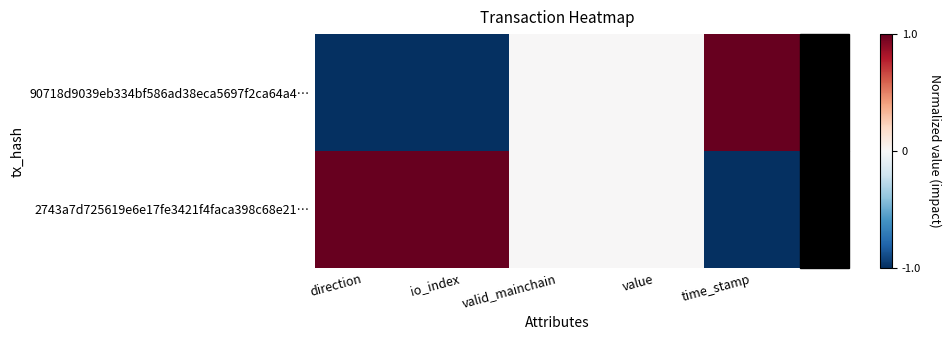

At which category is the sum across all series the highest?

direction